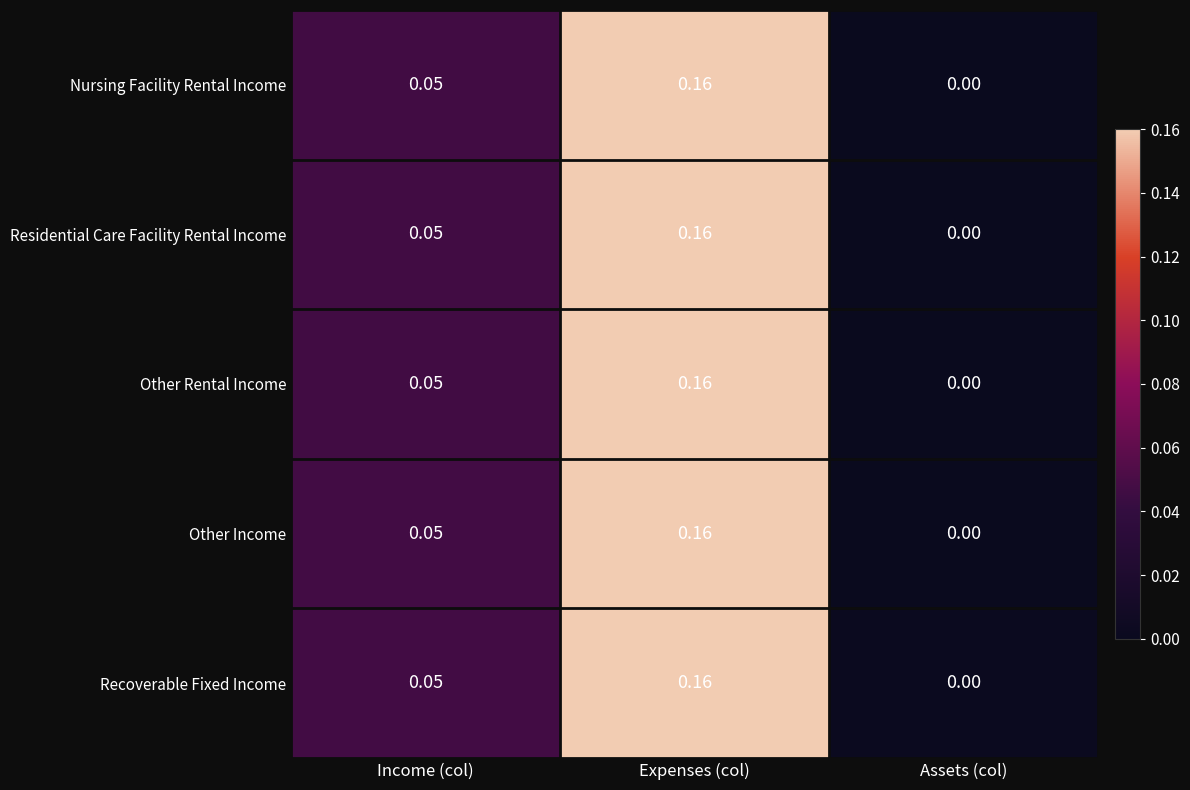

What is the total value across all series at Expenses (col)?

0.8